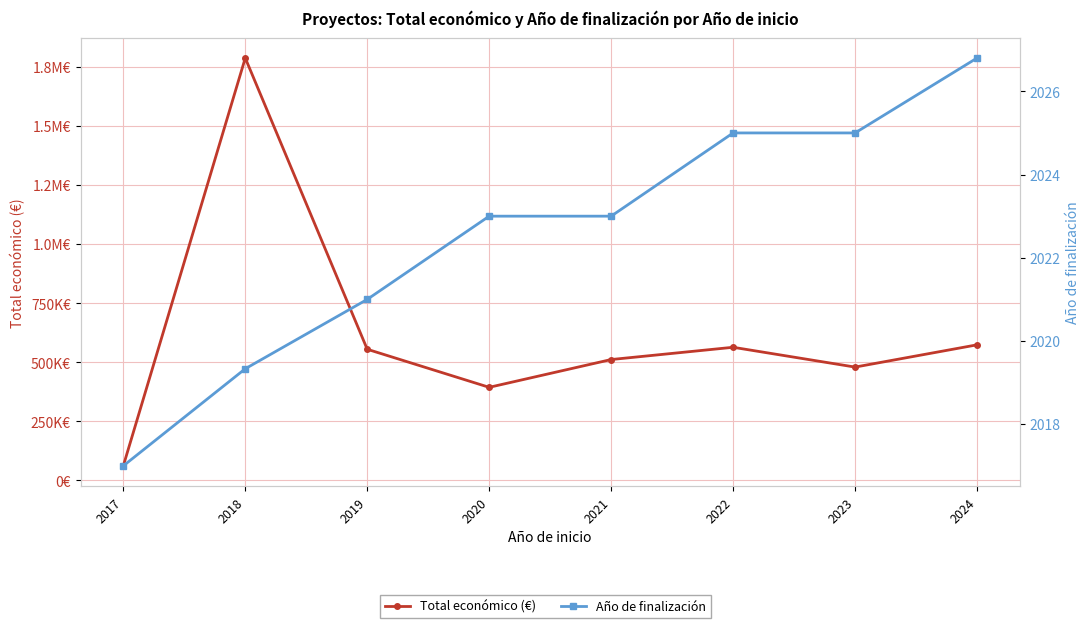

Reading left to right, what are all the values shown in this chart?

Total económico (€): 2017=61850.0	2018=1787871.6	2019=555317.4	2020=394218.5	2021=511800.2	2022=563721.0	2023=479882.0	2024=574056.4
Año de finalización: 2017=2017.0	2018=2019.3	2019=2021.0	2020=2023.0	2021=2023.0	2022=2025.0	2023=2025.0	2024=2026.8